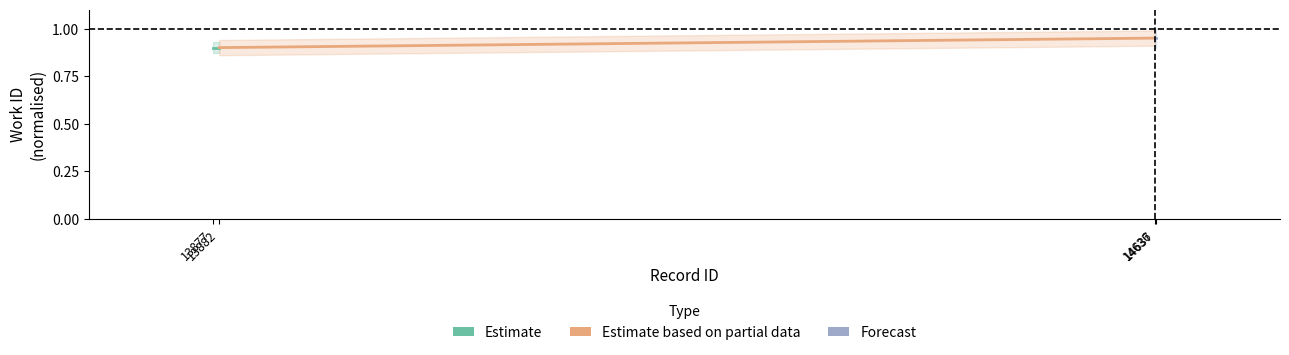

What is the sum of all Estimate values?

1.8